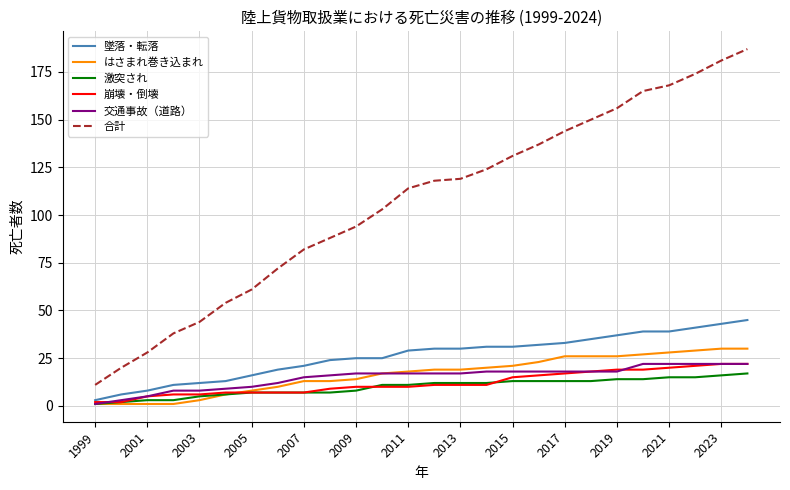

True or false: 合計 has more than 1 interior local peaks.

False